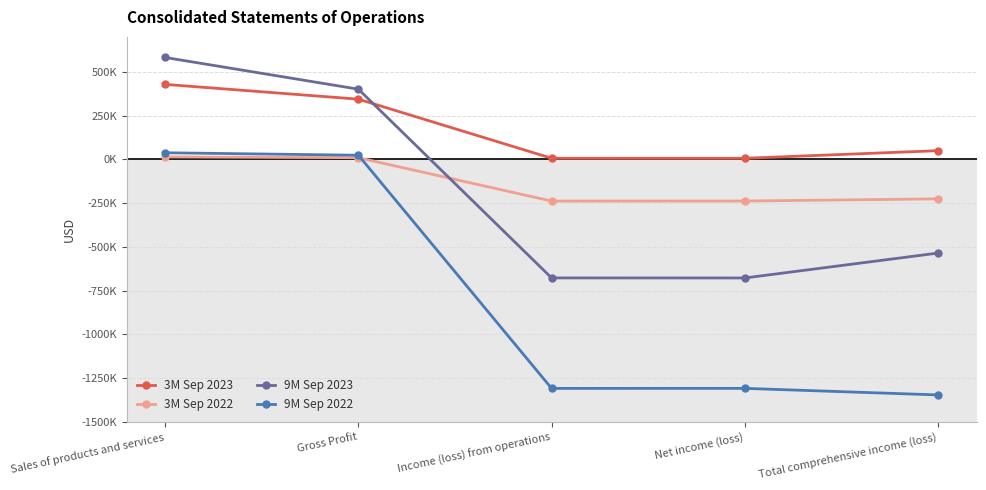

True or false: 9M Sep 2022 and 3M Sep 2023 intersect in this chart.

False